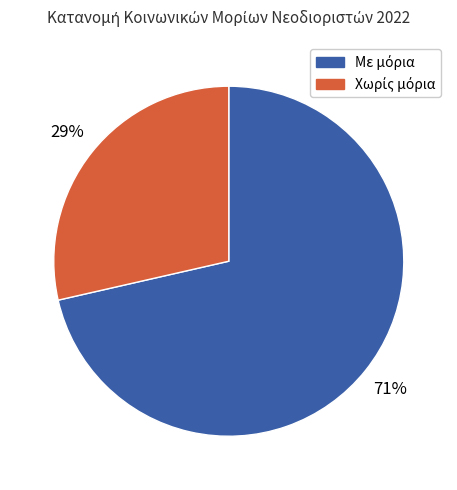

Is there any slice that represents more than half of the pie?

Yes